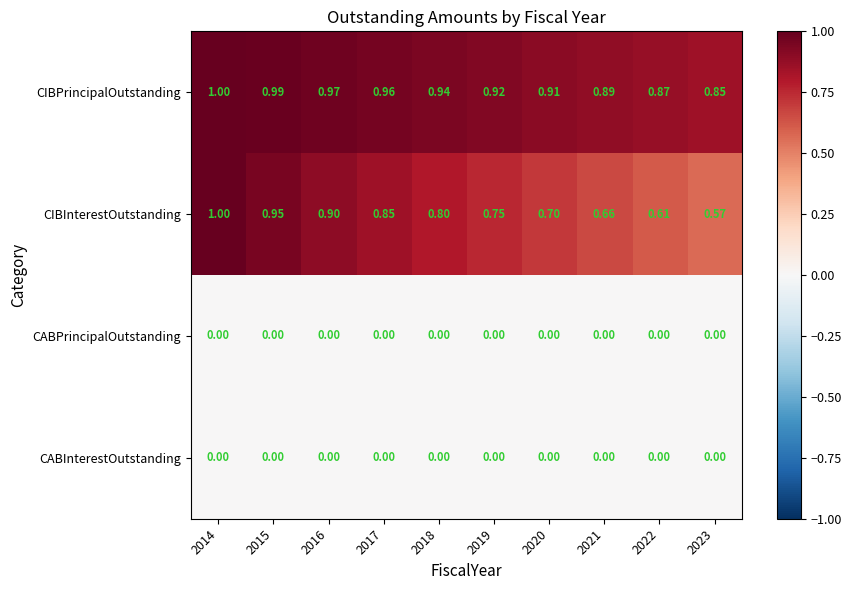

Which series has the widest spread of values?

CIBInterestOutstanding